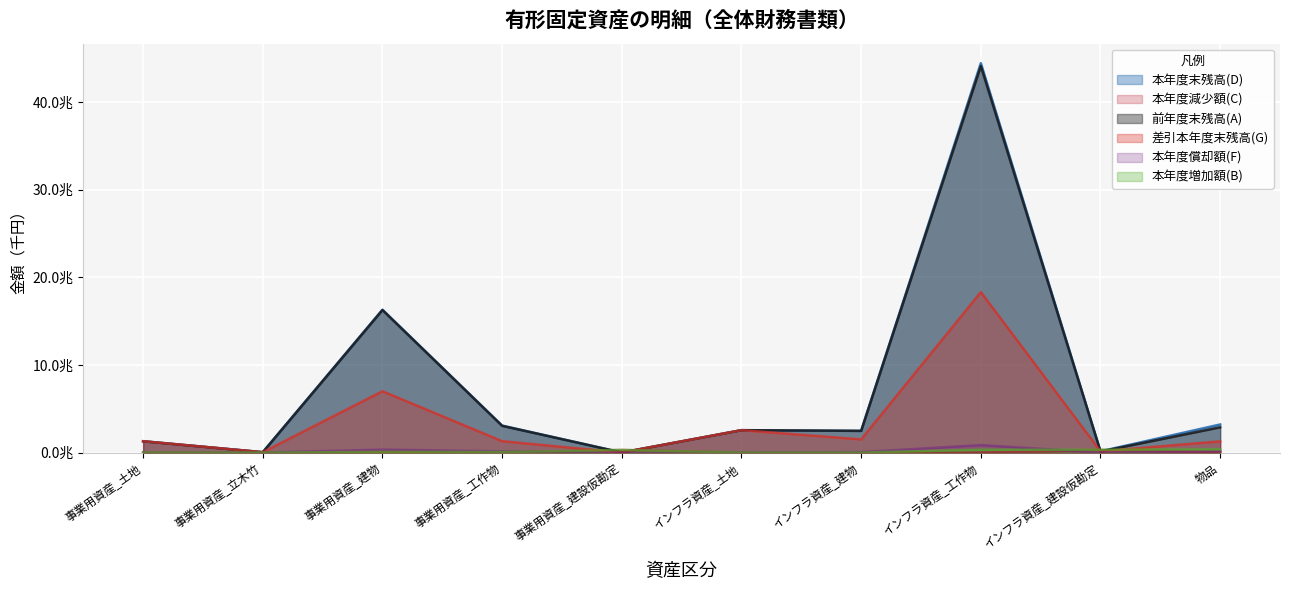

True or false: 本年度償却額(F) and 差引本年度末残高(G) intersect in this chart.

False